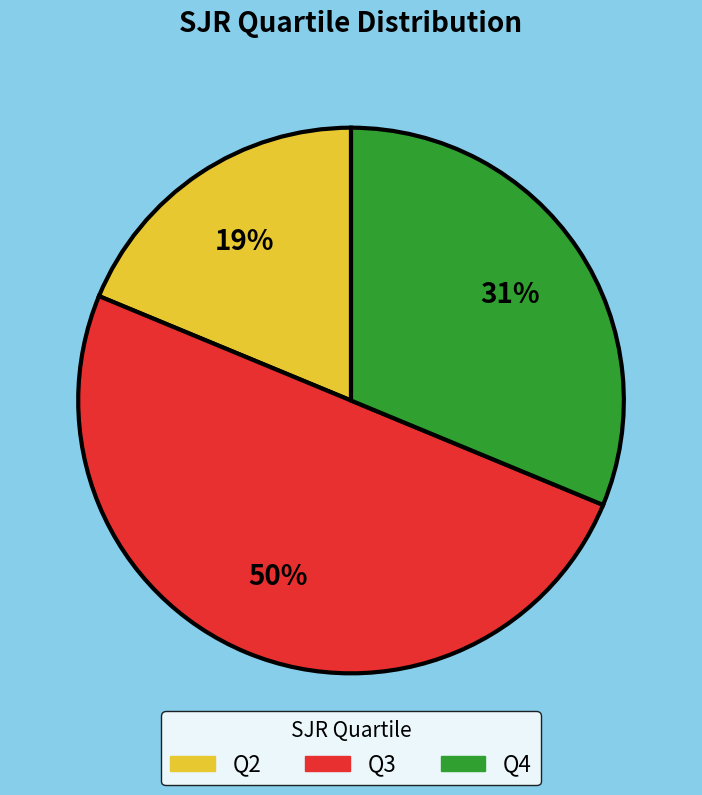

Which slice is the smallest?

Q2